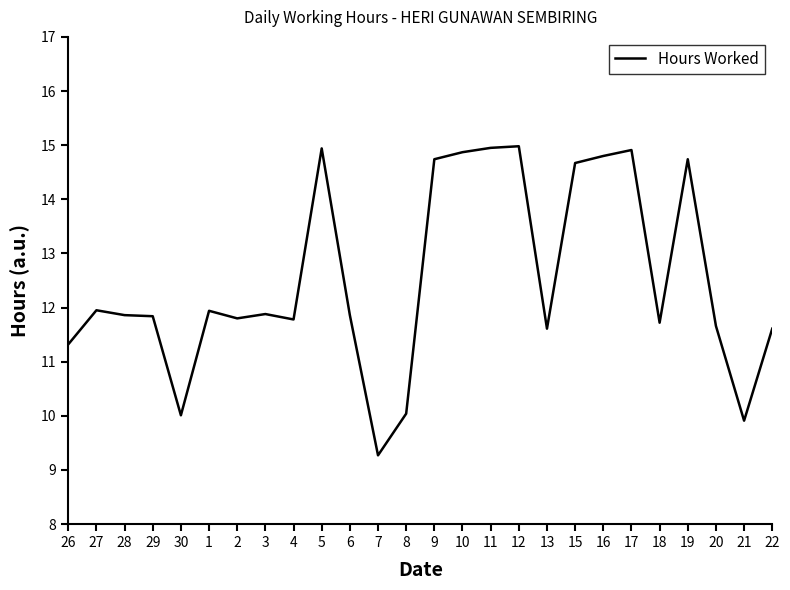

What is the ratio of the value at 22 to the value at 26?

1.0